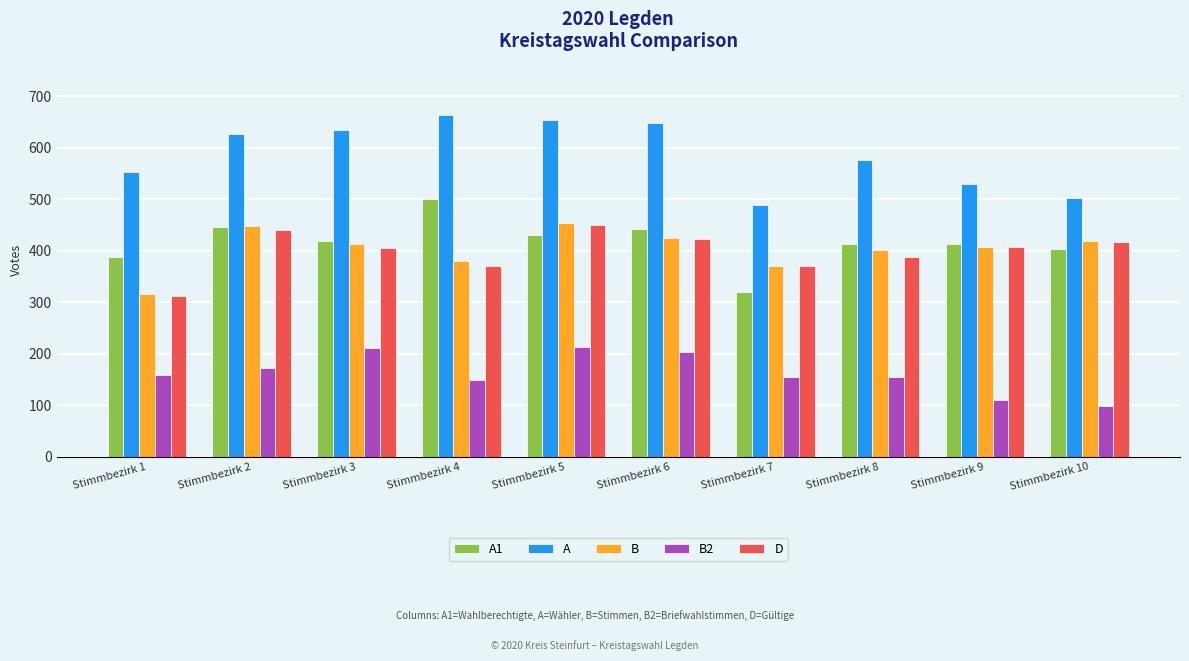

True or false: A has a value of 529 at Stimmbezirk 9.

True